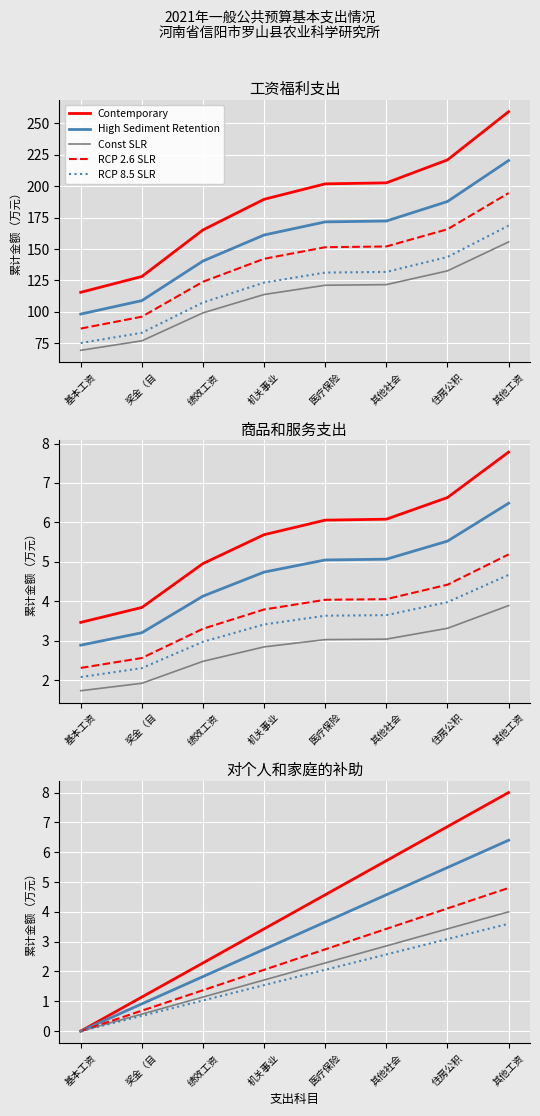

What is the difference between the High Sediment Retention values at 机关事业 and 其他社会?

1.8